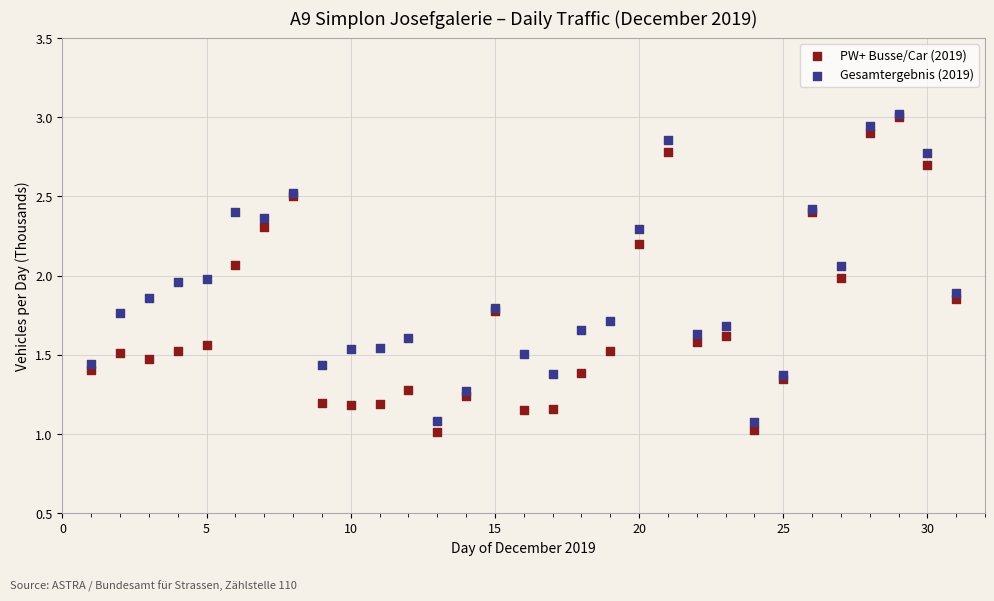

What are all the series names shown in the legend?

PW+ Busse/Car (2019), Gesamtergebnis (2019)